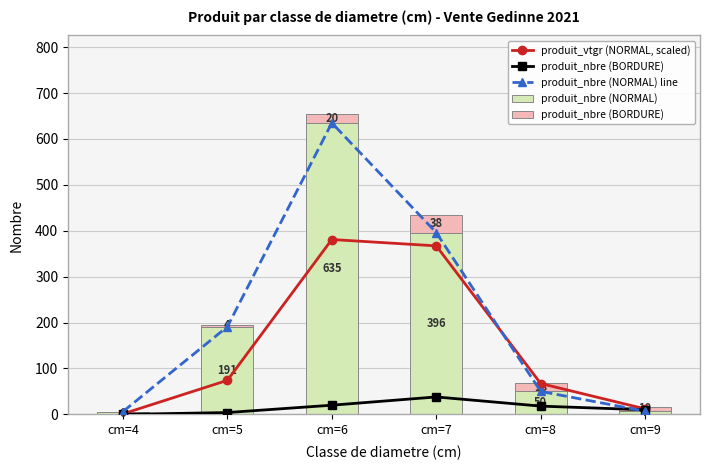

What is the difference between the maximum and minimum values in the produit_vtgr (NORMAL, scaled) series?

379.9